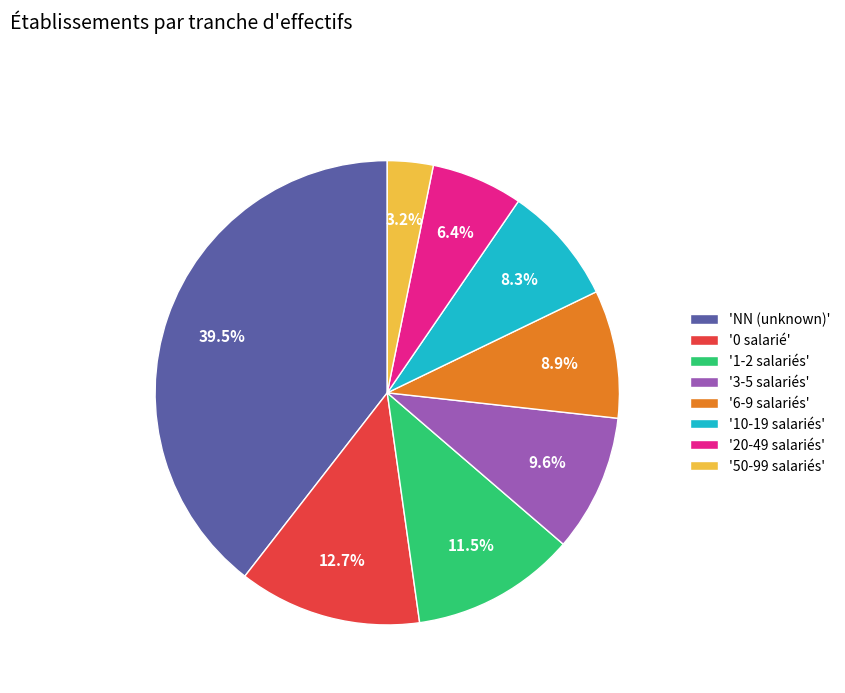

How many slices are in this pie chart?

8